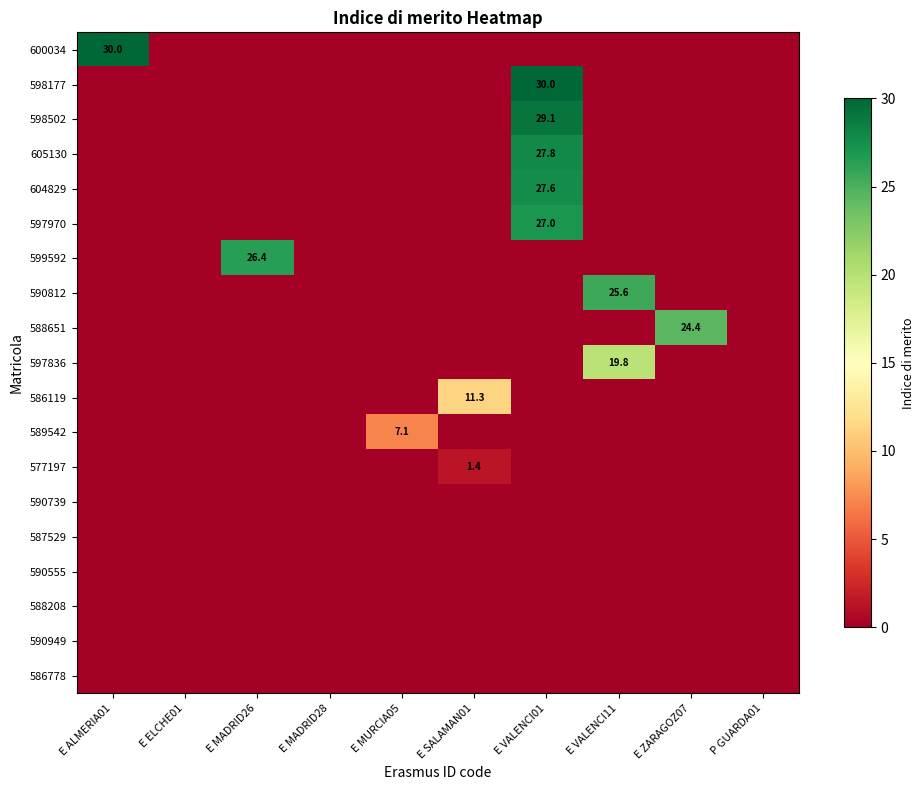

True or false: 599592 has a value of 34.6 at E MADRID26.

False